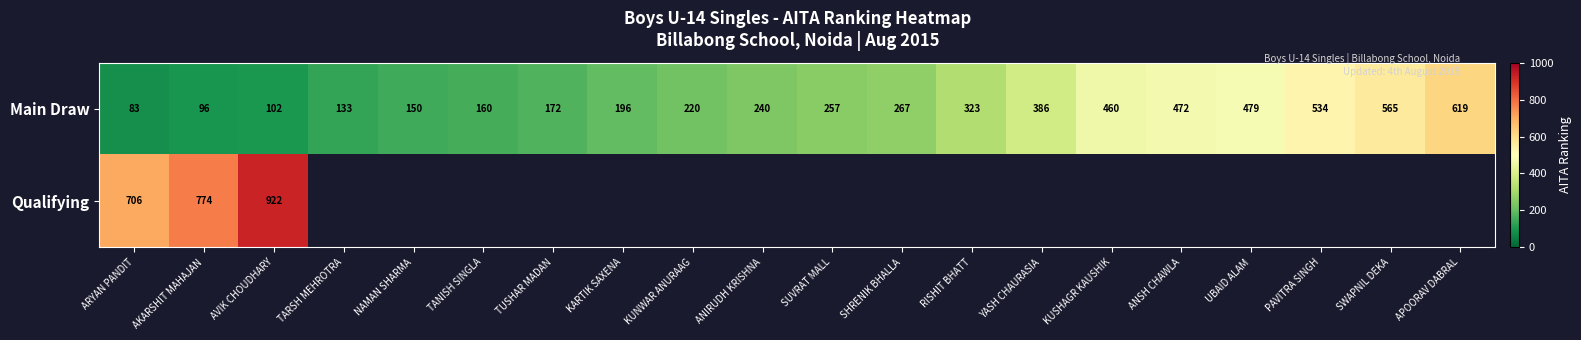

What is the difference between the Main Draw values at TANISH SINGLA and KUSHAGR KAUSHIK?

300